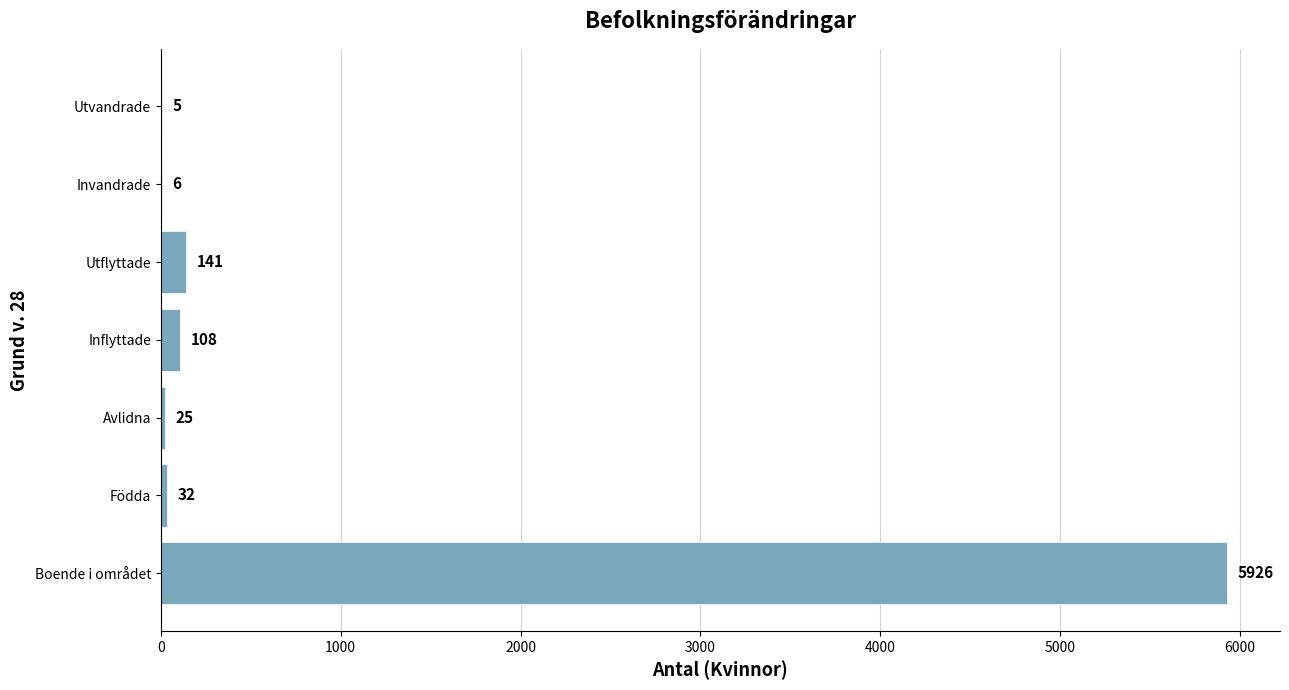

At which label is the value closest to 2965?

Utflyttade